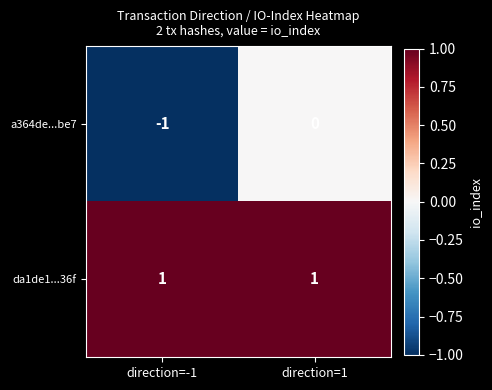

What is the minimum value shown in the chart?

-1